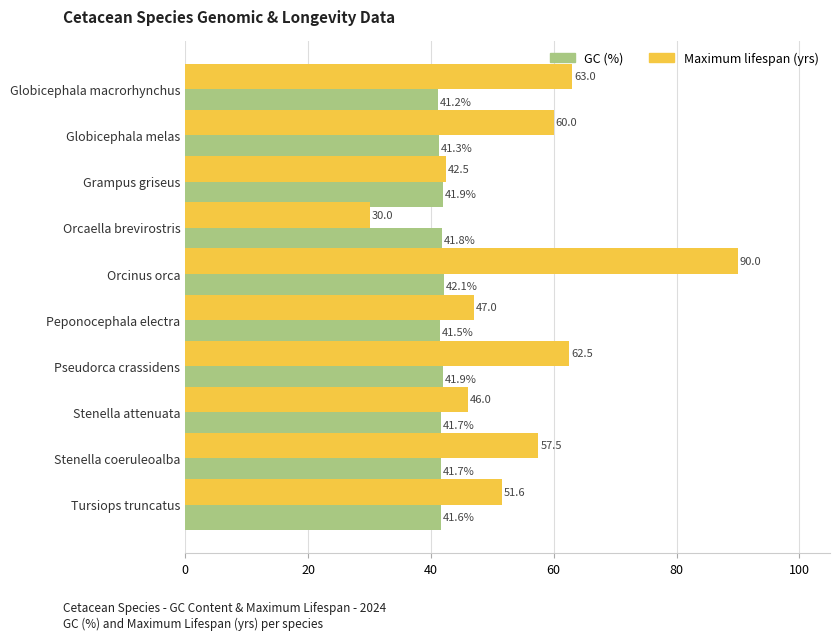

What is the total value across all series at Stenella attenuata?

87.7